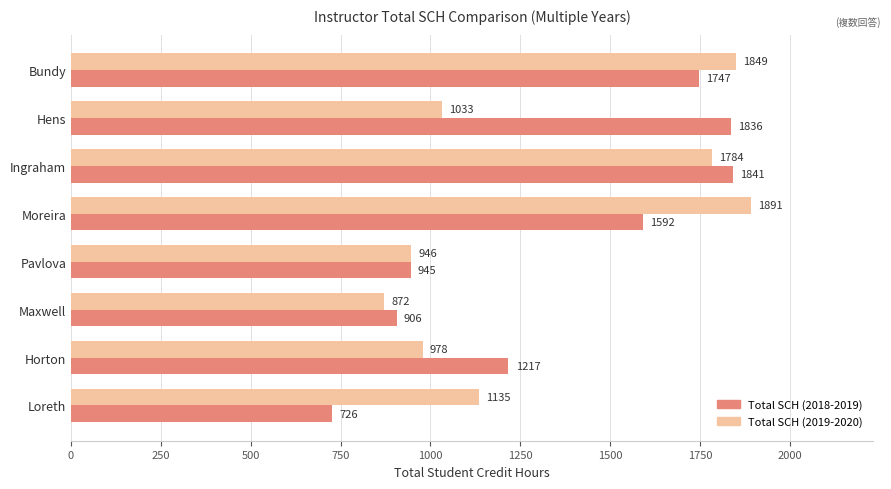

Which series has the largest total across all categories?

Total SCH (2018-2019)